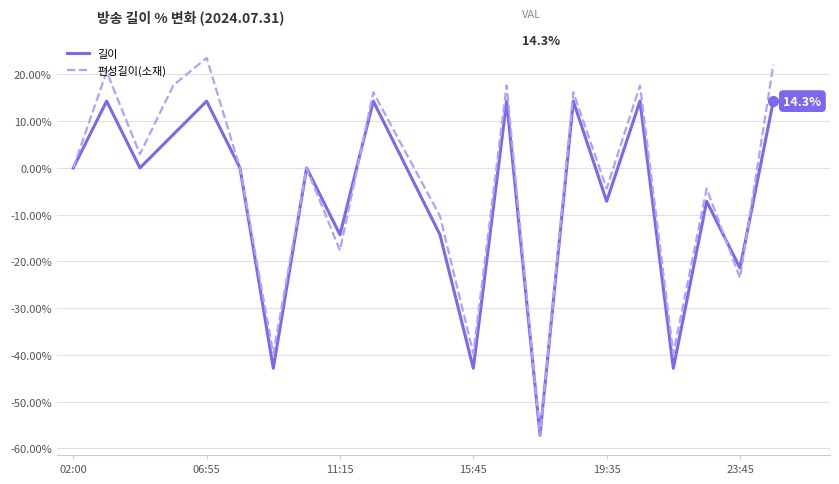

List the series in order of their peak value, highest first.

편성길이(소재), 길이